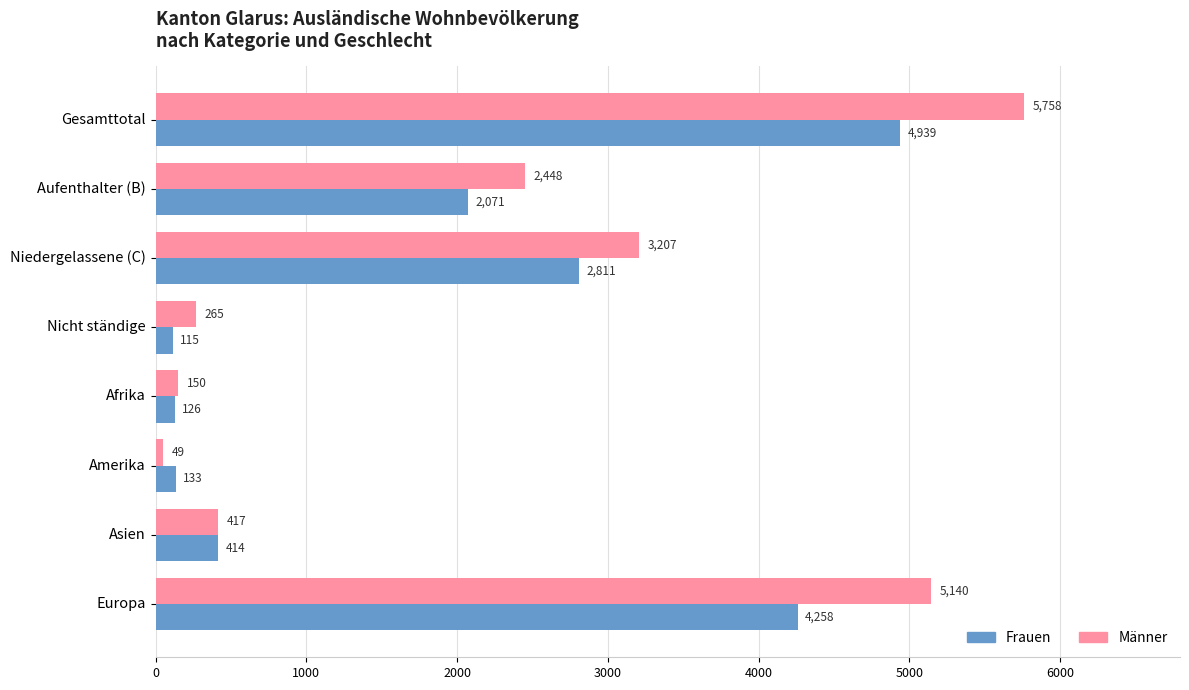

How many data points does each series have?

8